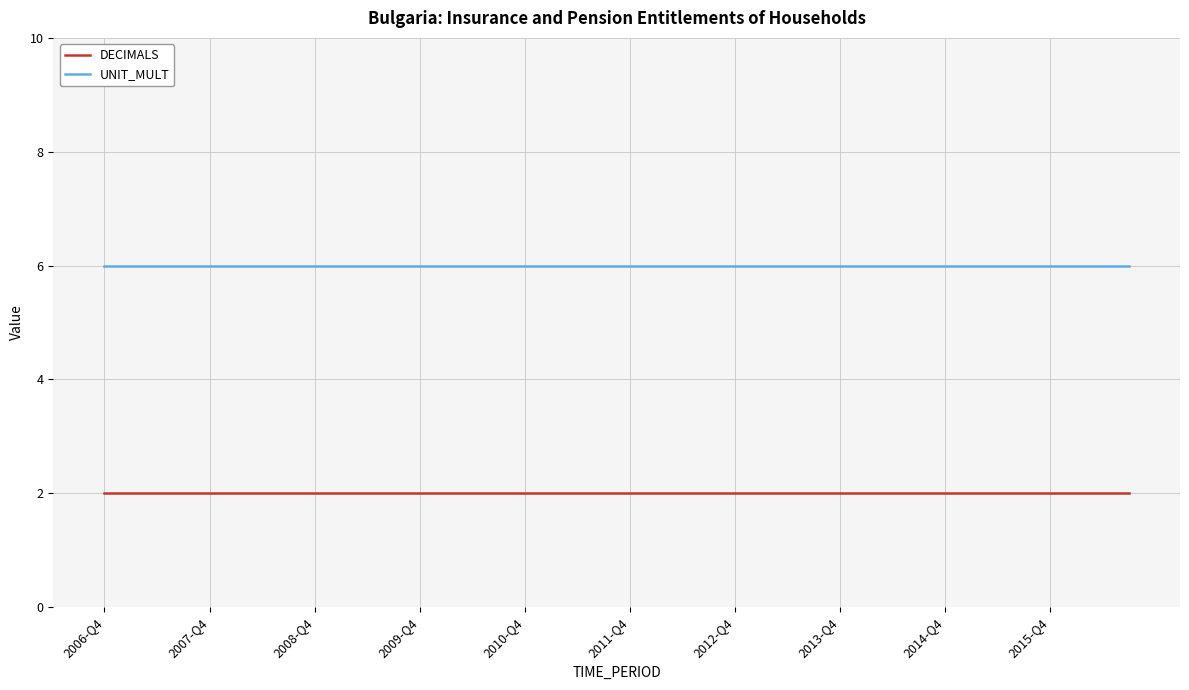

Which series has the largest total across all categories?

UNIT_MULT